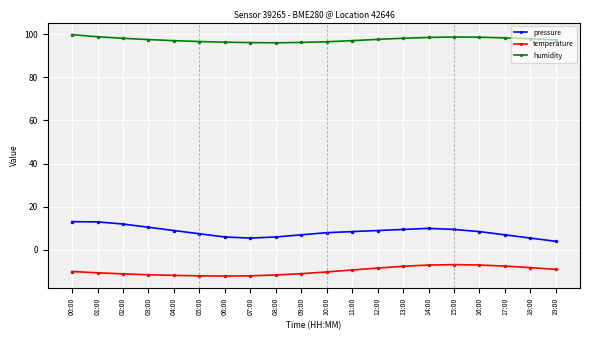

List the series in order of their peak value, highest first.

humidity, pressure, temperature